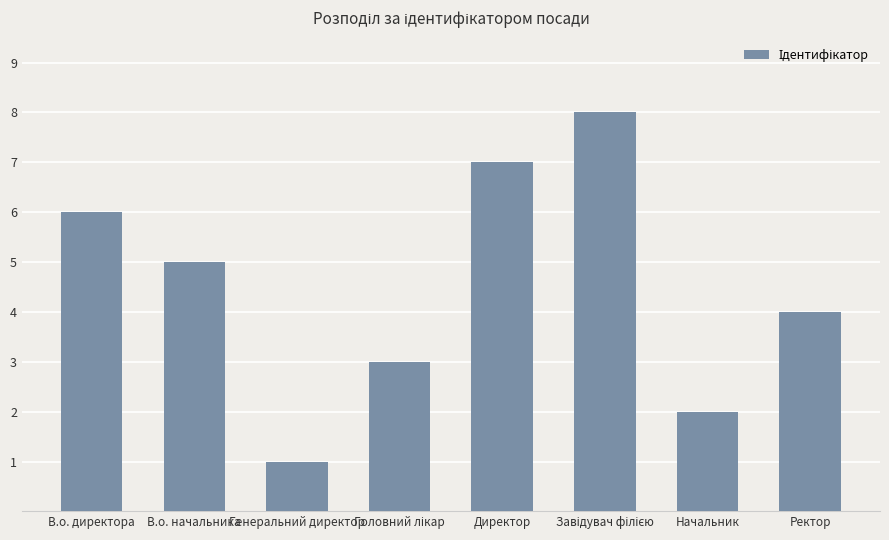

The value at Директор is 7. True or false?

True